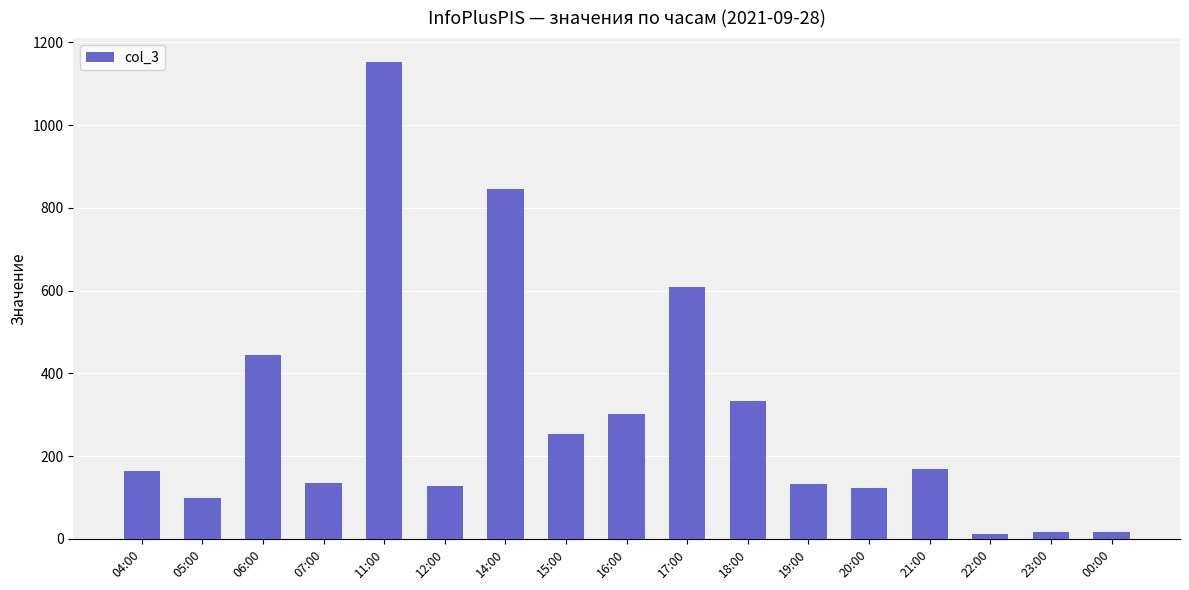

What is the change in value from 05:00 to 07:00?

+37